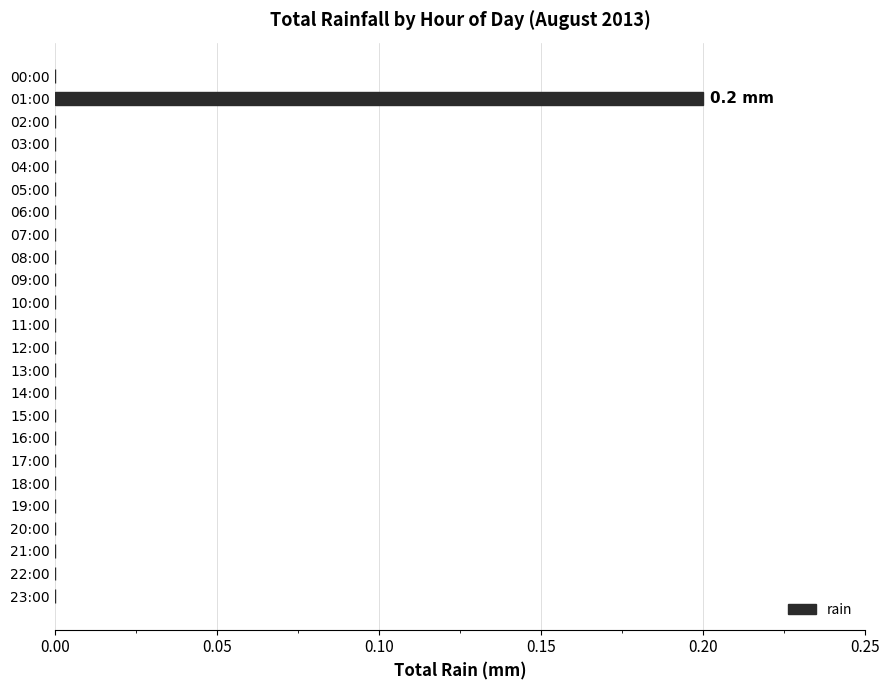

What is the greatest value displayed?

0.2